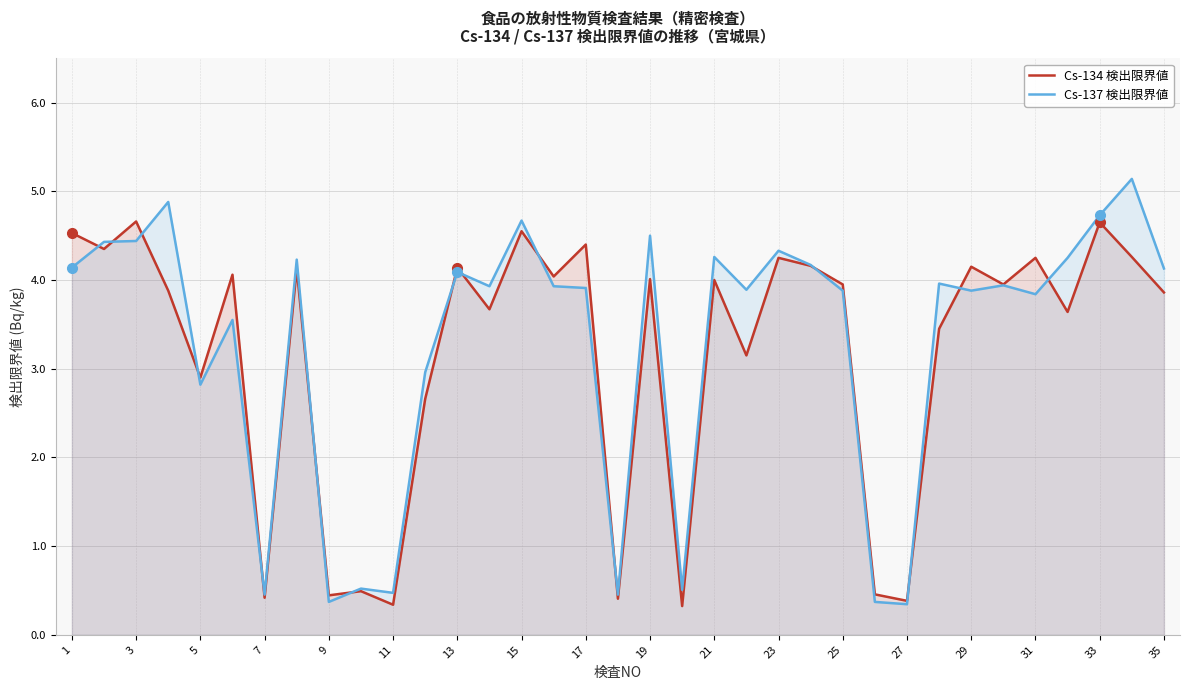

What is the difference between the second highest and second lowest values in the Cs-137 検出限界値 series?

4.5